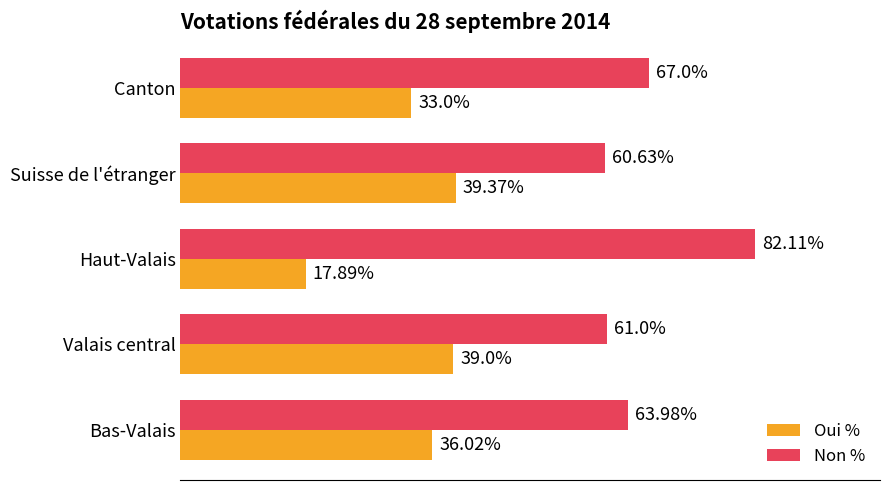

List the series in order of their overall mean, highest first.

Non %, Oui %